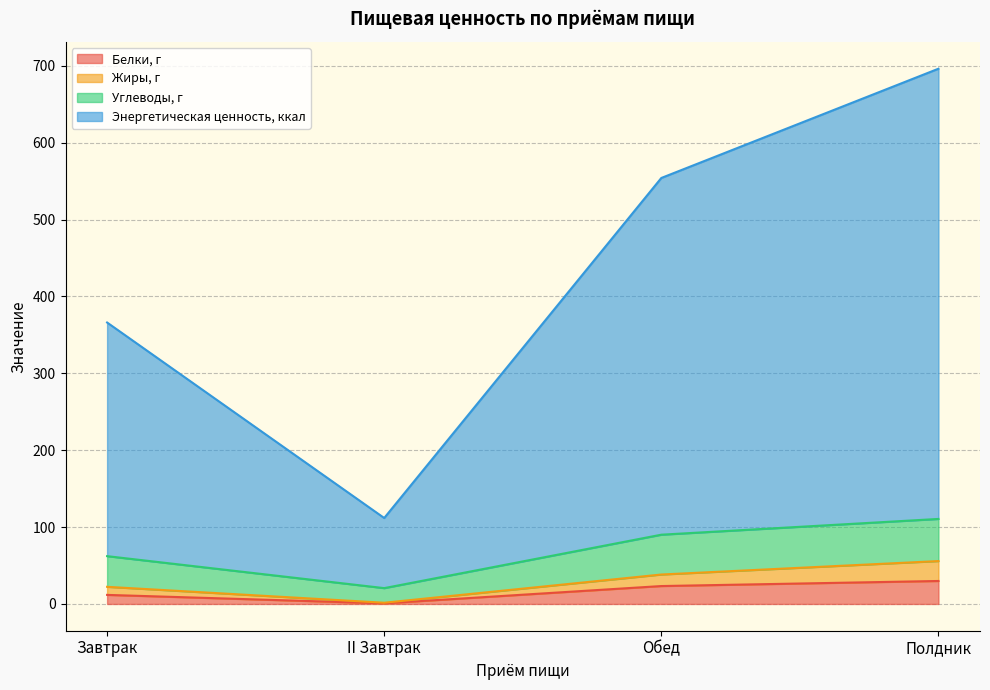

What is the smallest value displayed?

0.8